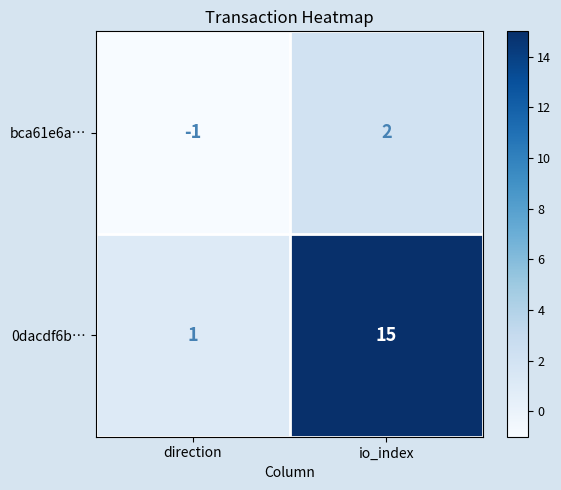

At io_index, list the series in order from smallest to largest.

bca61e6a…, 0dacdf6b…